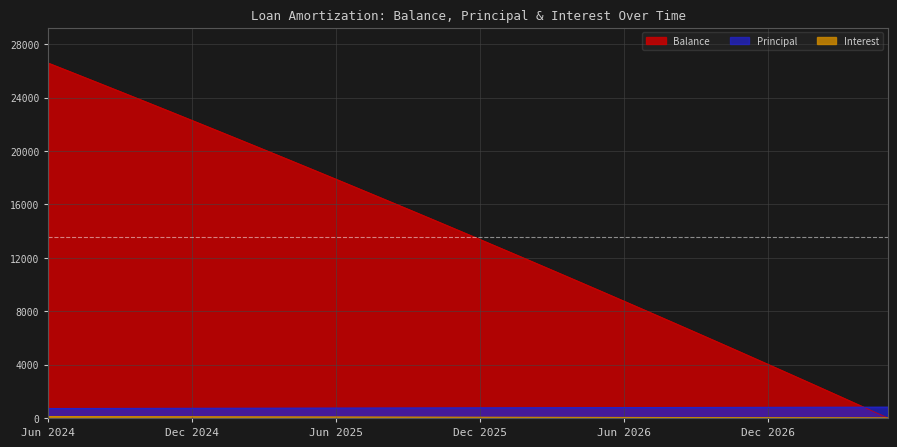

What is the spread (max minus min) of values at Feb 2027?

2413.2